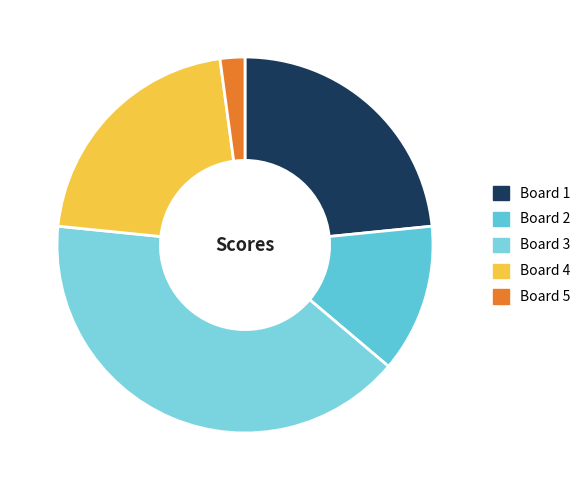

How much of the chart is everything except Board 3?

59.6%